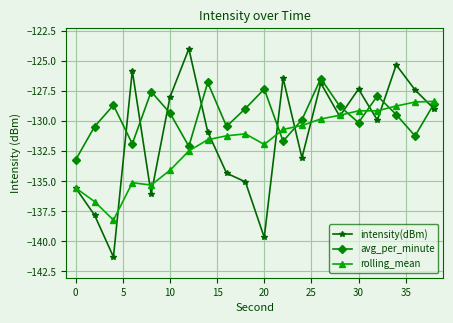

What is the value of the rolling_mean point at the 17th from the left?

-129.1